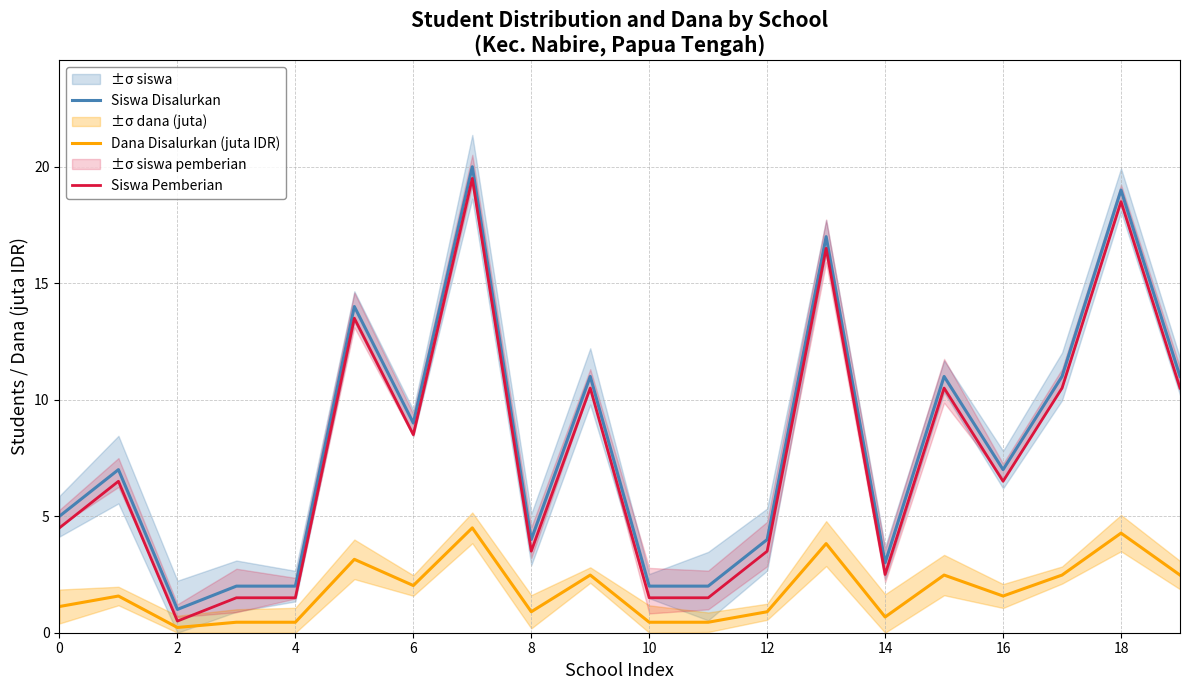

What are all the series names shown in the legend?

Siswa Disalurkan, Dana Disalurkan (juta IDR), Siswa Pemberian